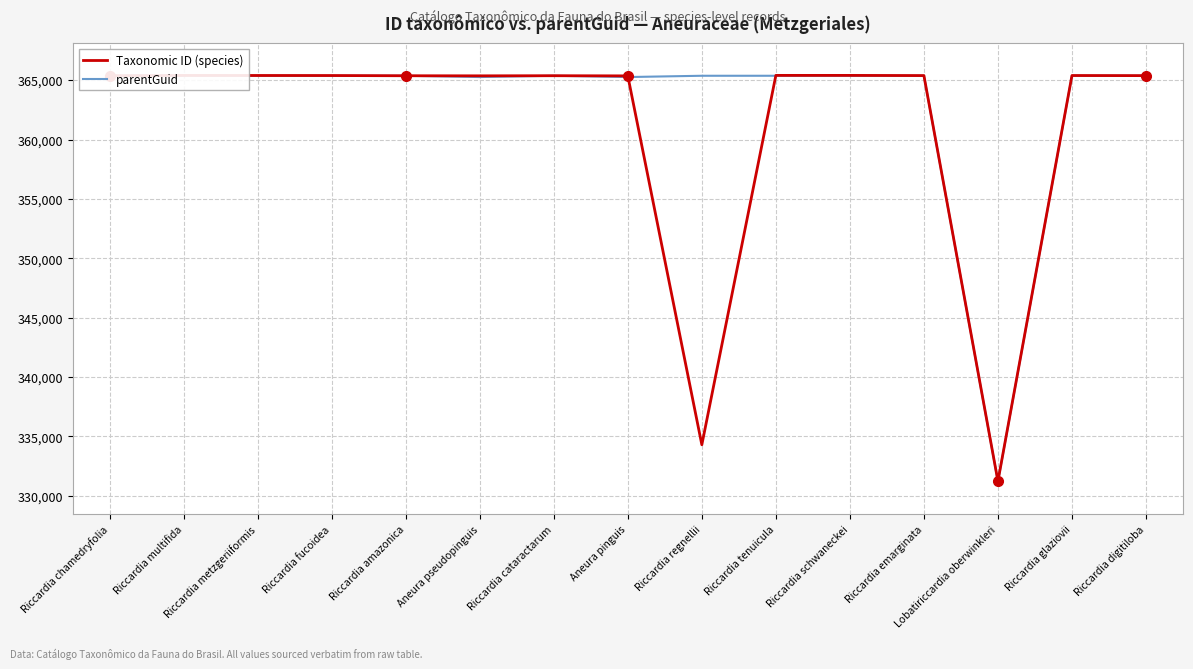

The Taxonomic ID (species) series shows 78328 at Aneura pinguis. True or false?

False